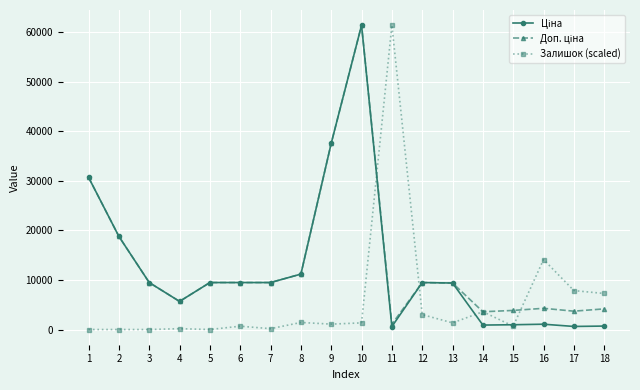

True or false: Залишок (scaled) has more than 2 points higher than both neighbors.

True